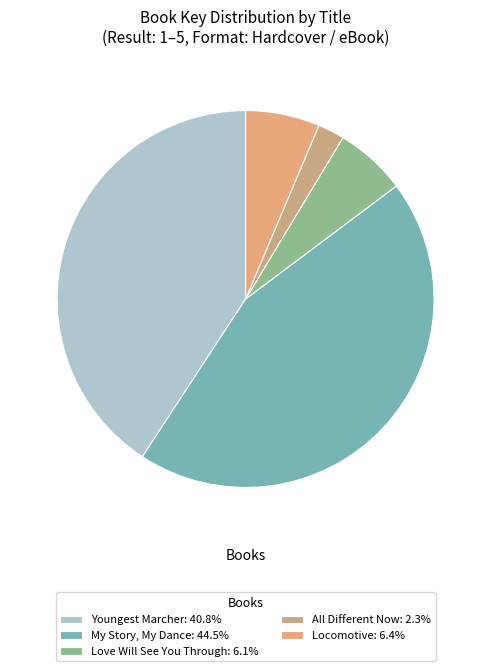

Does Love Will See You Through represent more than half of the total?

No